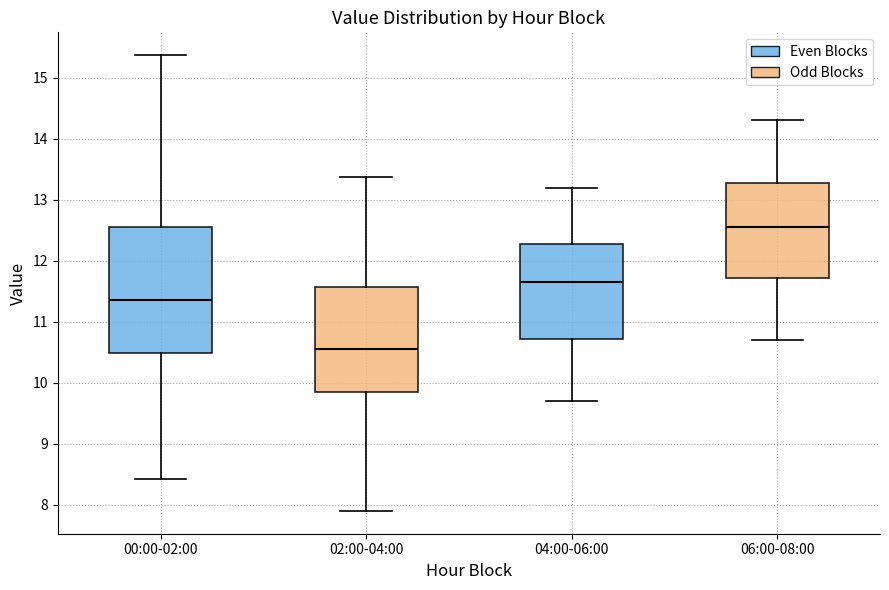

Reading left to right, read every box against the y-axis: the position of its median line, the range the box covers, and the ends of its whiskers. The values are not printed on the chart, so give them approximately, as read against the axis.

00:00-02:00: median 11.4, box 10.5 to 12.6, whiskers 8.4 to 15.4
02:00-04:00: median 10.6, box 9.9 to 11.6, whiskers 7.9 to 13.4
04:00-06:00: median 11.7, box 10.7 to 12.3, whiskers 9.7 to 13.2
06:00-08:00: median 12.6, box 11.7 to 13.3, whiskers 10.7 to 14.3